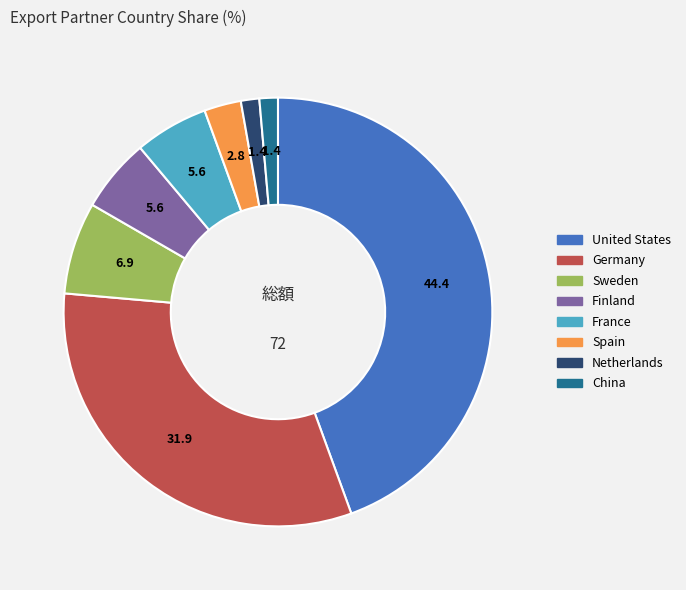

Does France account for over 50% of the chart?

No